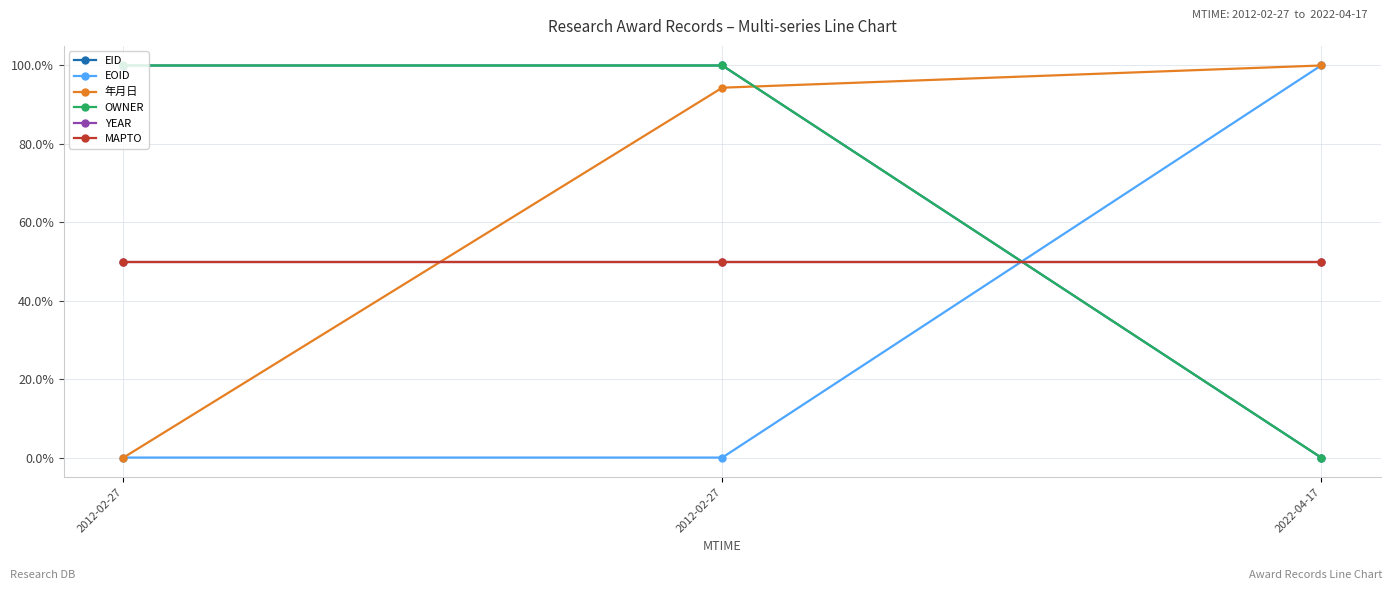

What is the average value of the EID series?

66.7